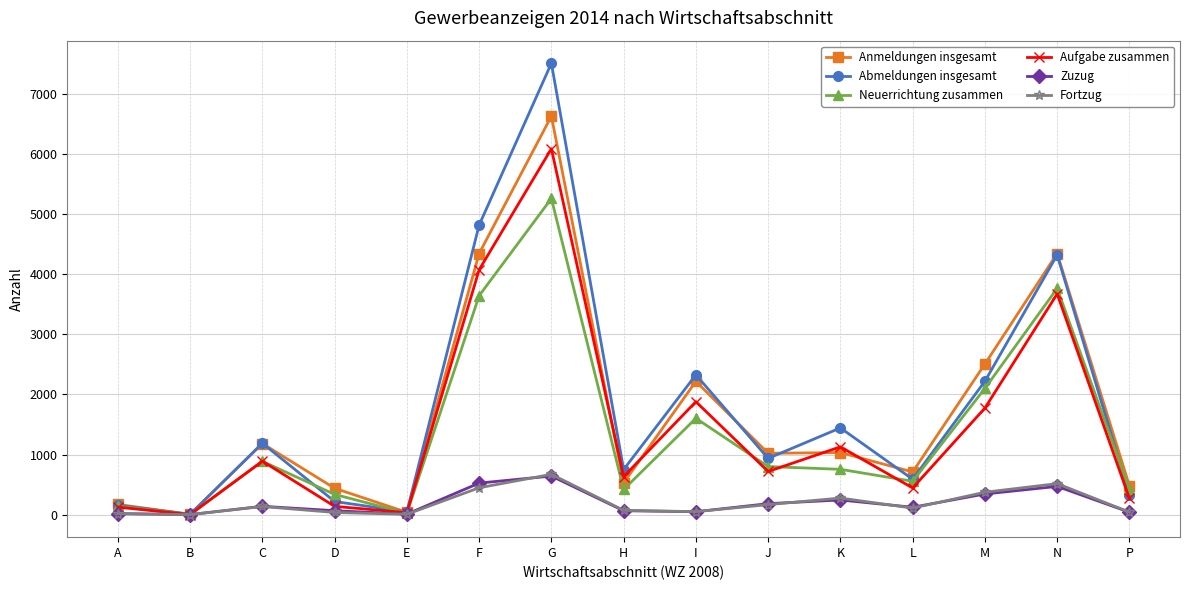

How many data points in Zuzug are less than 124?

7